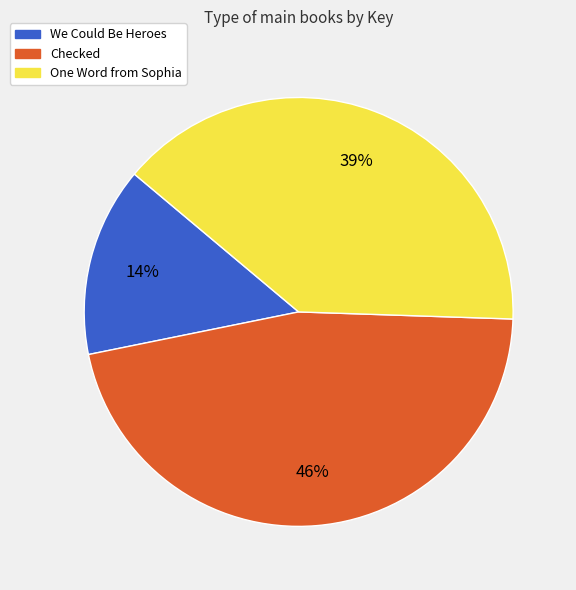

Do We Could Be Heroes and Checked together represent more than half of the pie?

Yes